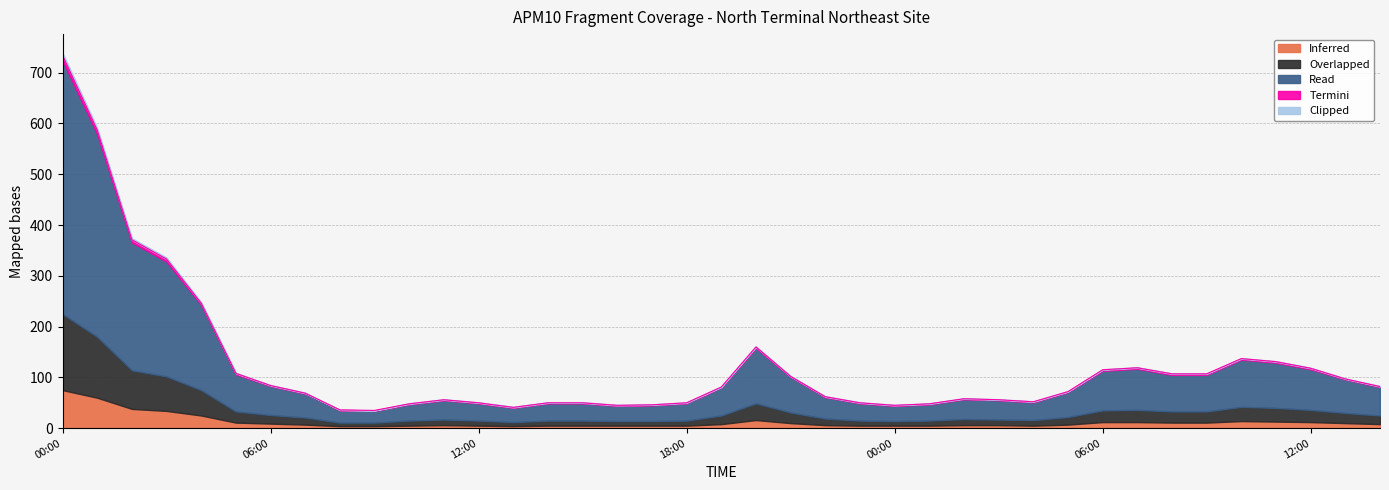

True or false: Termini has a value of 1 at 00:00.

True